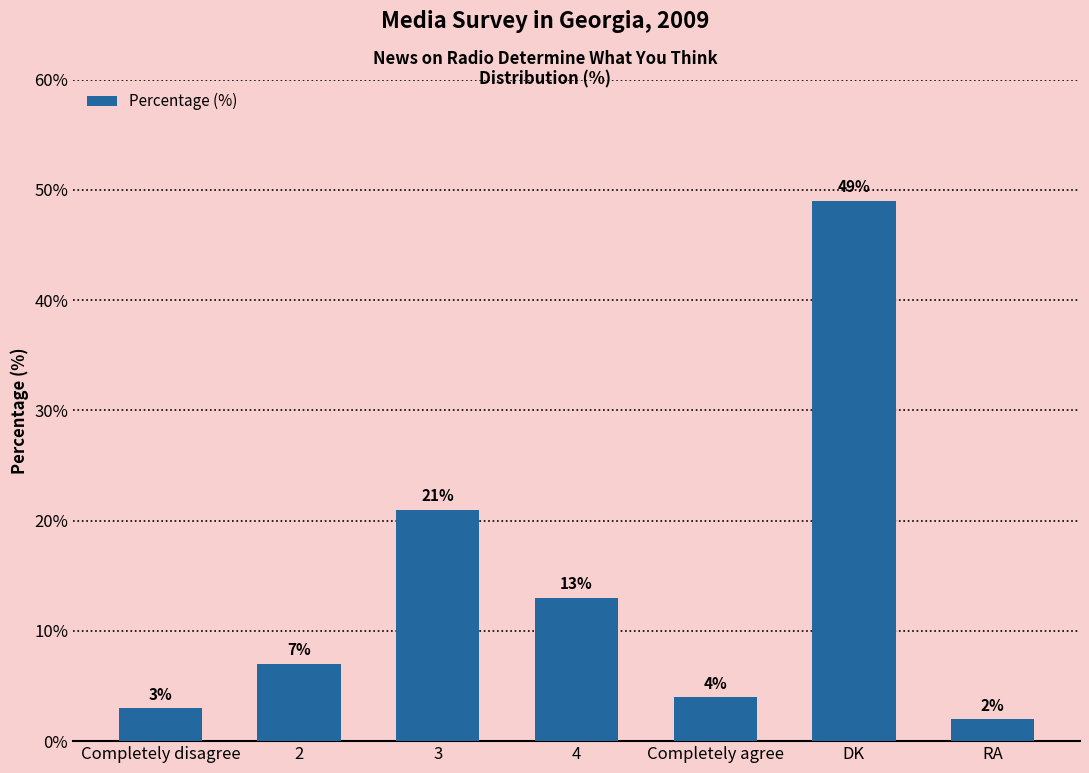

What is the greatest value displayed?

49